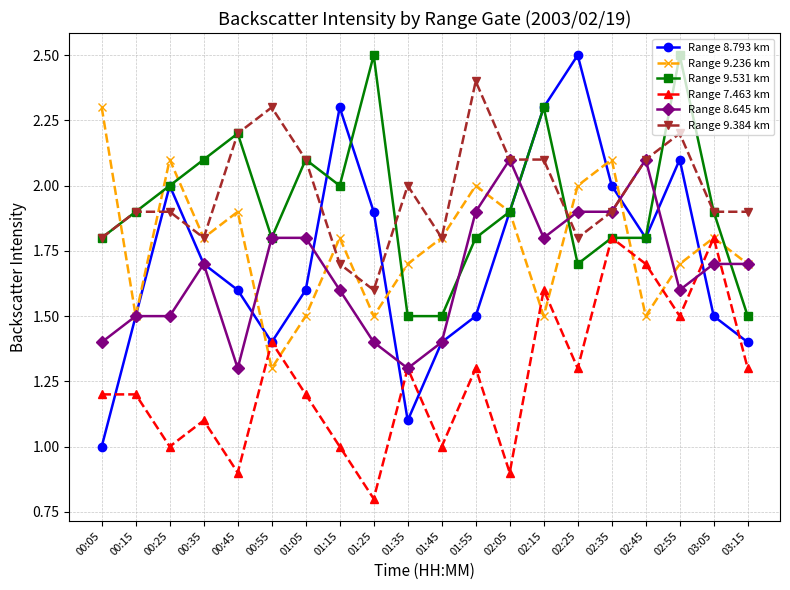

True or false: Range 9.384 km and Range 7.463 km intersect in this chart.

False